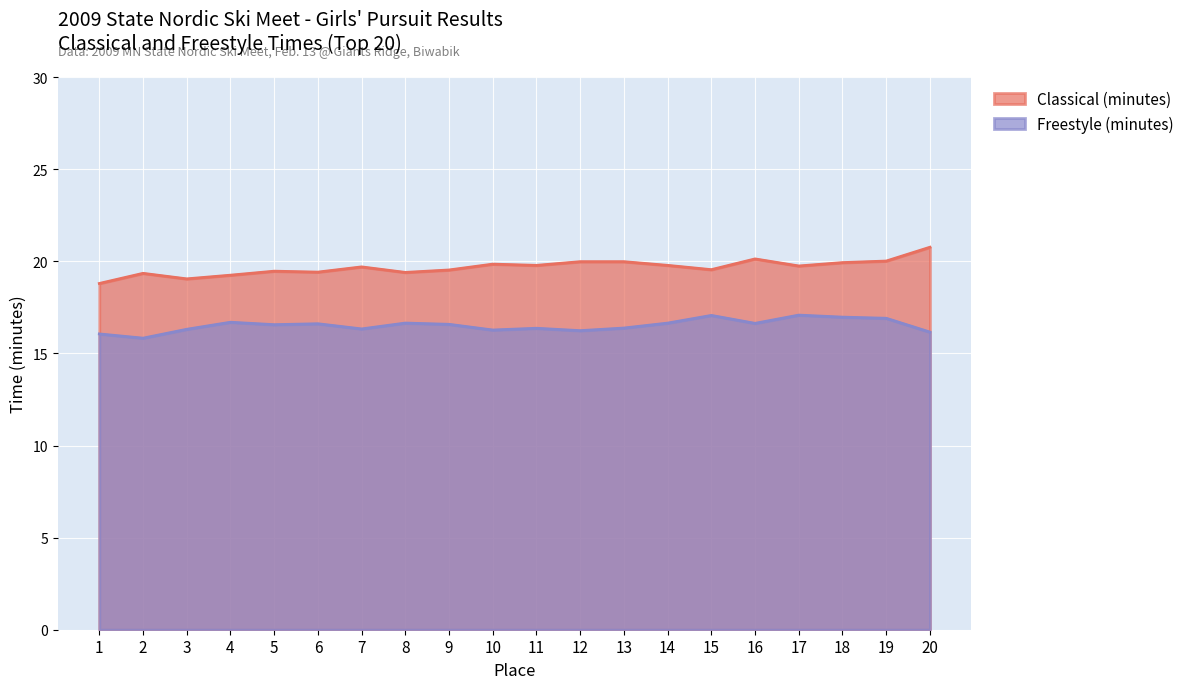

Between 16 and 11, which is larger?

16